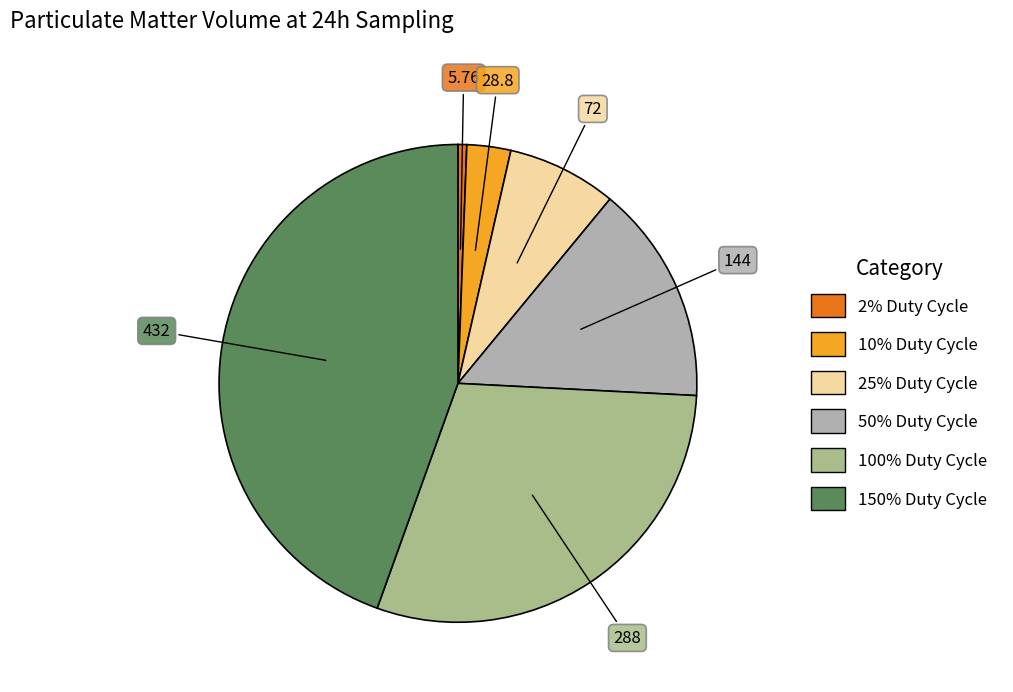

How many slices are in this pie chart?

6